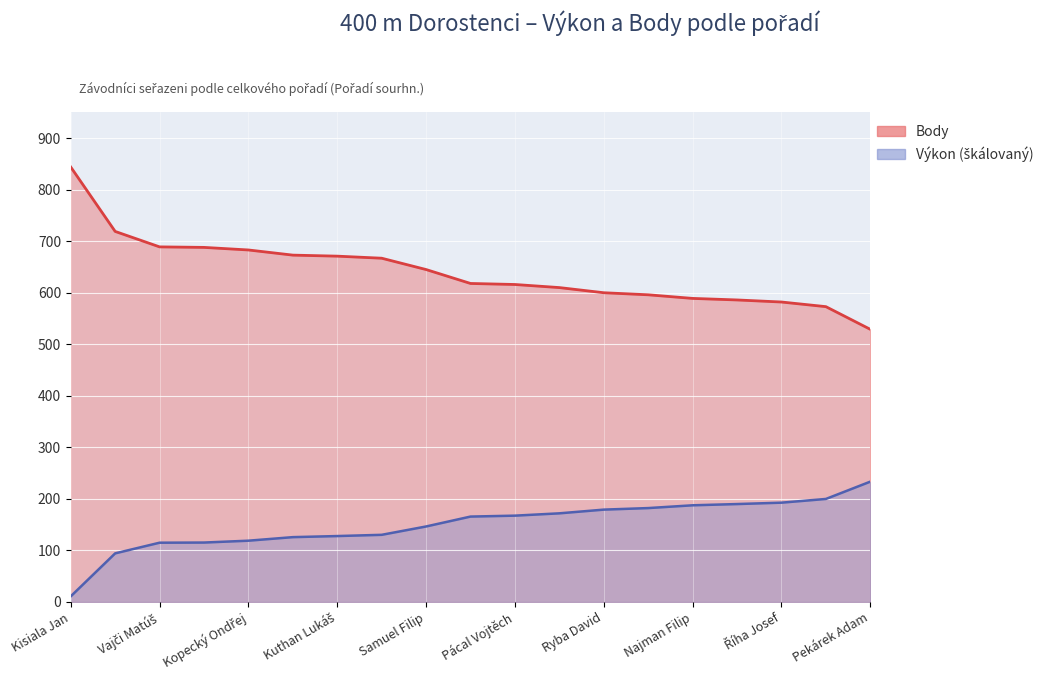

True or false: Výkon and Body intersect in this chart.

False